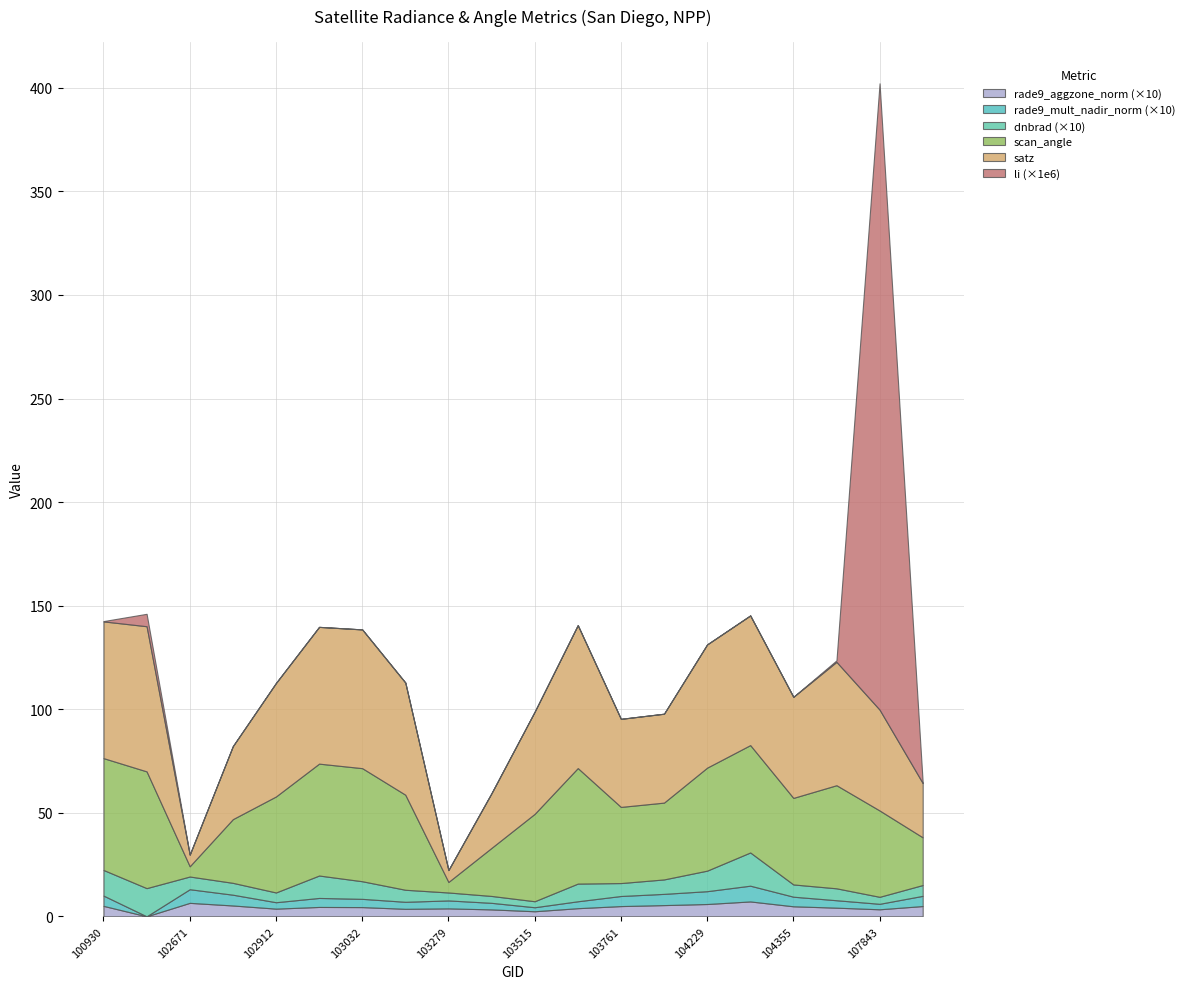

Reading left to right, what are all the values shown in this chart?

dnbrad: 100930=1.2	102421=1.4	102671=0.6	102792=0.6	102912=0.5	102920=1.1	103032=0.9	103040=0.6	103279=0.4	103397=0.3	103515=0.3	103524=0.9	103761=0.6	104112=0.7	104229=1.0	104236=1.6	104355=0.6	107659=0.6	107843=0.3	108015=0.5
satz: 100930=66.0	102421=70.1	102671=5.6	102792=35.3	102912=54.8	102920=66.0	103032=67.0	103040=54.2	103279=5.7	103397=26.4	103515=49.3	103524=69.0	103761=42.5	104112=42.9	104229=59.5	104236=62.6	104355=48.8	107659=59.6	107843=48.7	108015=26.2
scan_angle: 100930=54.0	102421=56.4	102671=4.9	102792=30.8	102912=46.4	102920=54.0	103032=54.6	103040=45.9	103279=5.1	103397=23.2	103515=42.2	103524=55.8	103761=36.8	104112=37.1	104229=49.7	104236=51.8	104355=41.8	107659=49.8	107843=41.7	108015=23.0
rade9_mult_nadir_norm: 100930=0.5	102421=0.0	102671=0.7	102792=0.5	102912=0.3	102920=0.4	103032=0.4	103040=0.3	103279=0.4	103397=0.3	103515=0.2	103524=0.3	103761=0.5	104112=0.5	104229=0.6	104236=0.8	104355=0.5	107659=0.4	107843=0.3	108015=0.5
rade9_aggzone_norm: 100930=0.5	102421=0.0	102671=0.7	102792=0.5	102912=0.4	102920=0.5	103032=0.4	103040=0.4	103279=0.4	103397=0.3	103515=0.2	103524=0.4	103761=0.5	104112=0.5	104229=0.6	104236=0.7	104355=0.5	107659=0.4	107843=0.3	108015=0.5
li: 100930=0.0	102421=0.0	102671=0.0	102792=0.0	102912=0.0	102920=0.0	103032=0.0	103040=0.0	103279=0.0	103397=0.0	103515=0.0	103524=0.0	103761=0.0	104112=0.0	104229=0.0	104236=0.0	104355=0.0	107659=0.0	107843=0.0	108015=0.0